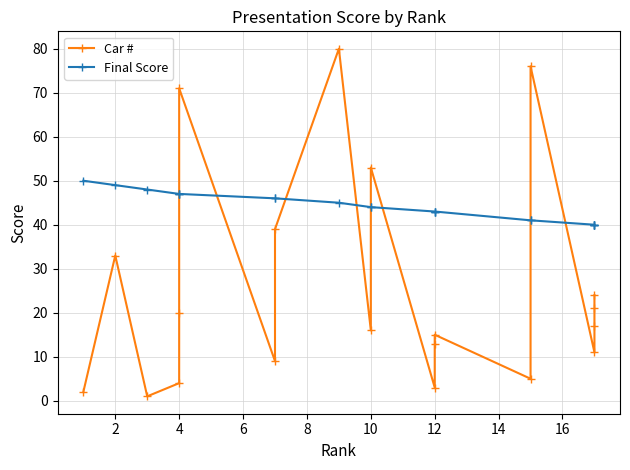

What value does the Final Score series have at 15, to the nearest 10?

40